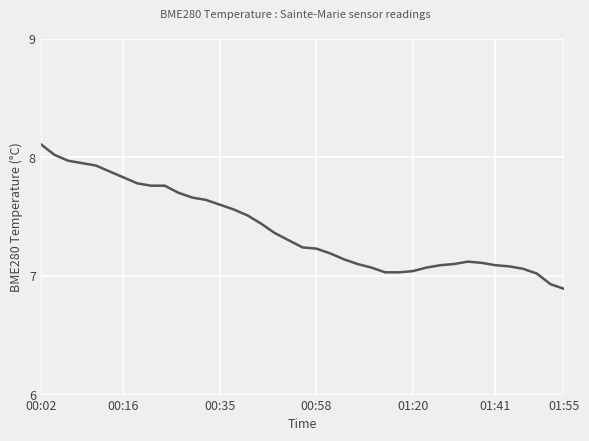

What is the difference between the maximum and minimum values?

1.2